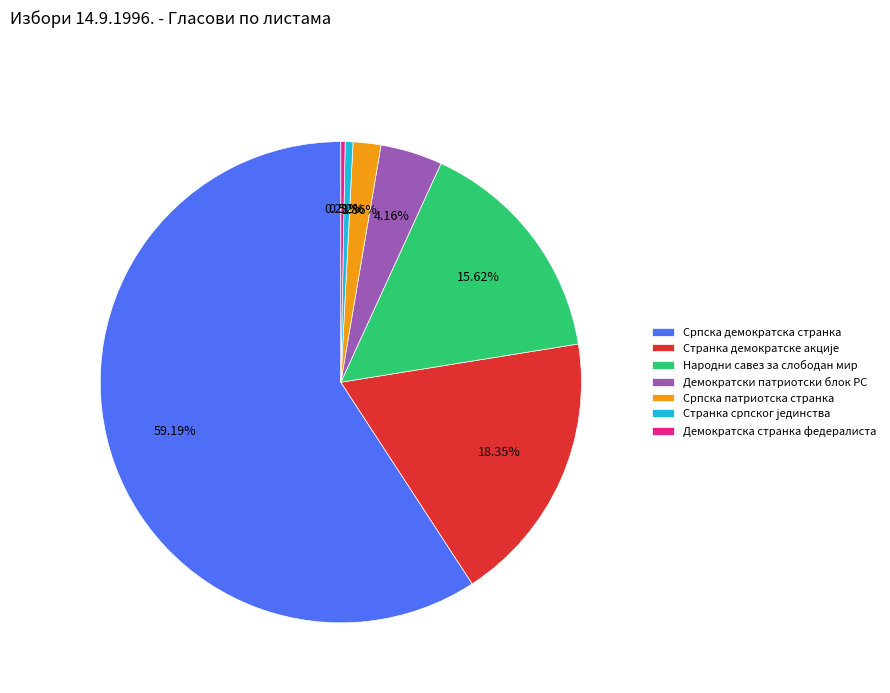

Is it true that Народни савез за слободан мир is 24% of the pie?

False